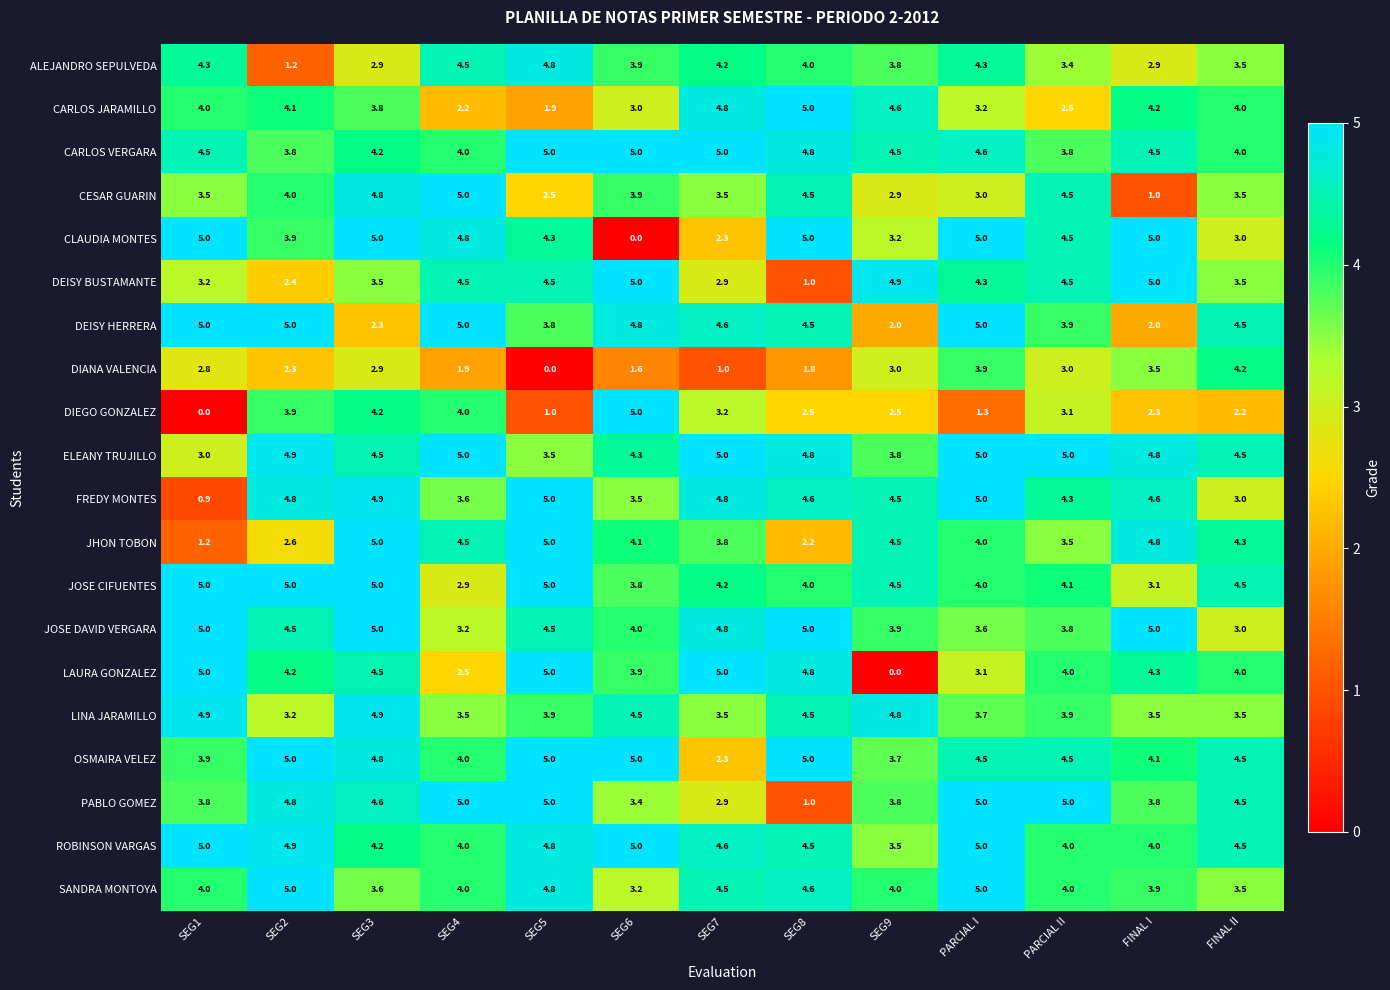

The value of DIANA VALENCIA at FINAL I is 4.6. True or false?

False